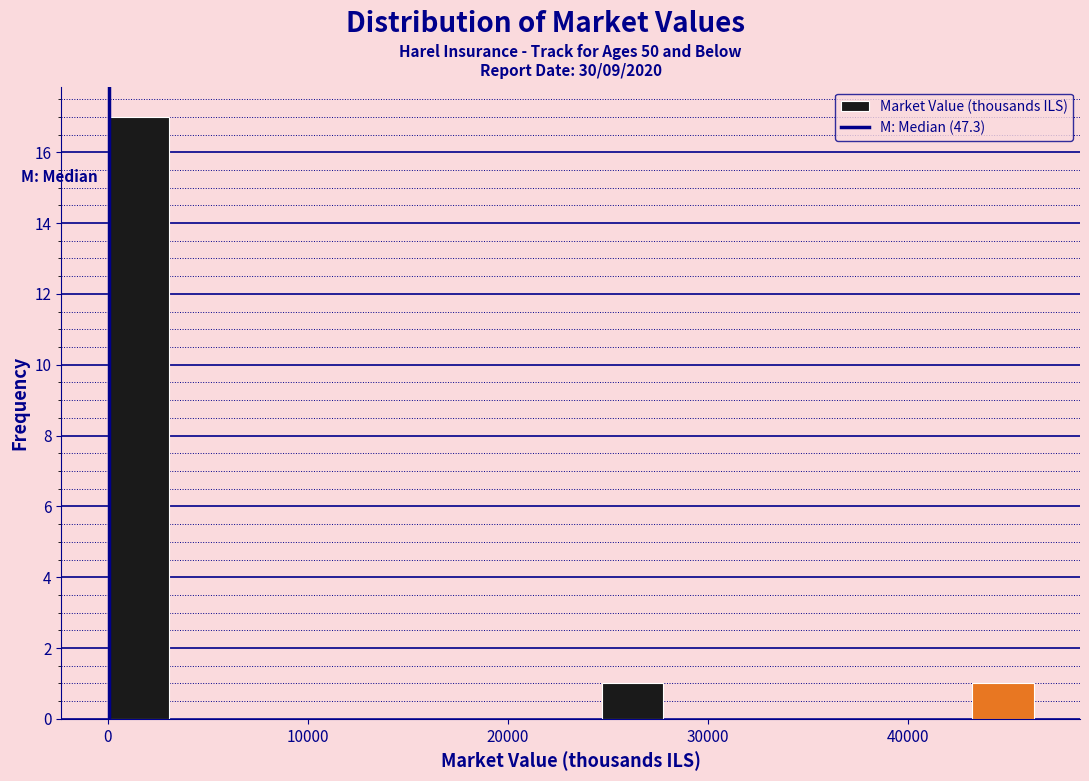

Around what value on the x-axis is the tallest bar? Give the approximate position of its centre, as read against the axis.

2000